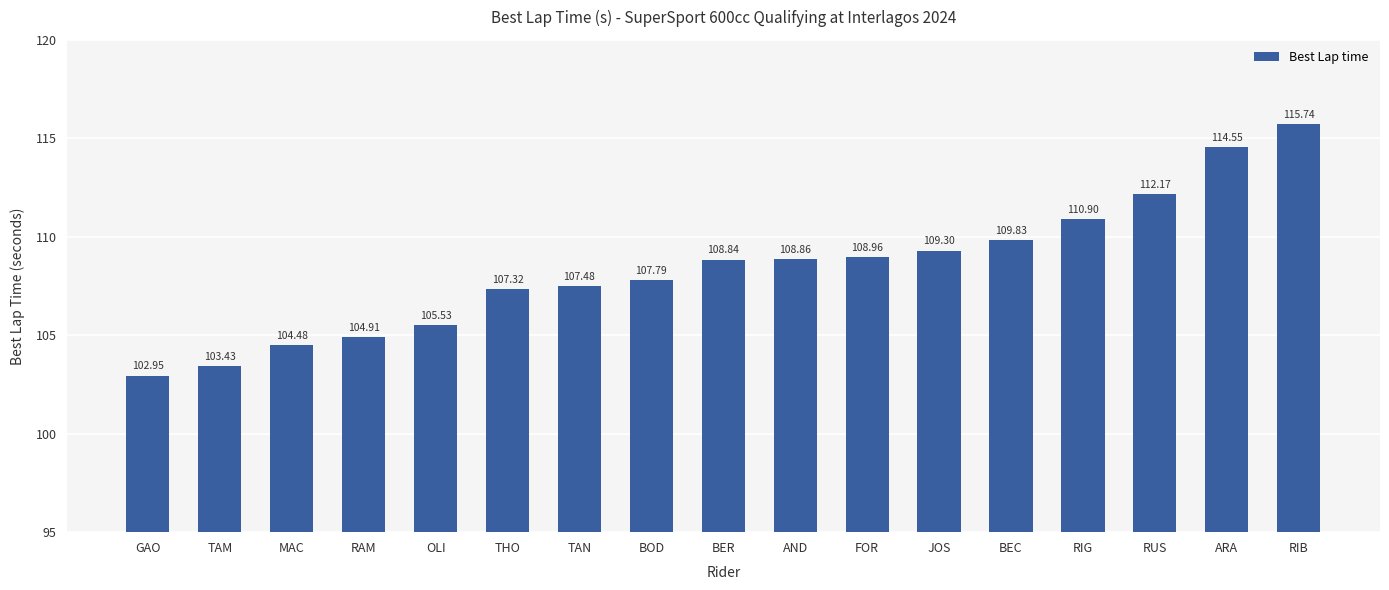

What is the label of the 12th bar from the right?

THO